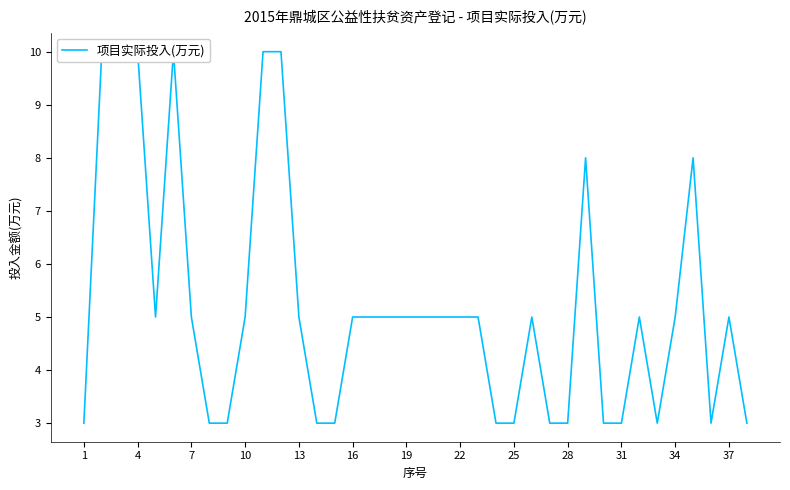

The chart shows a value of 5 at 19. True or false?

True